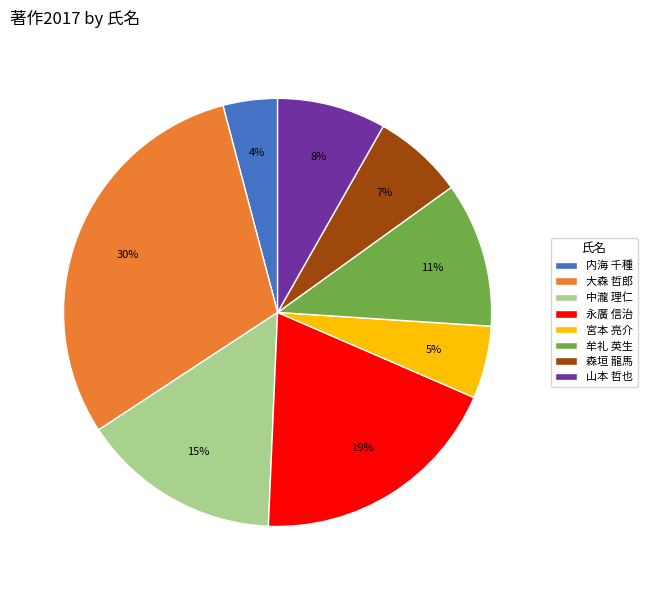

What is the largest slice in the pie chart?

大森 哲郎